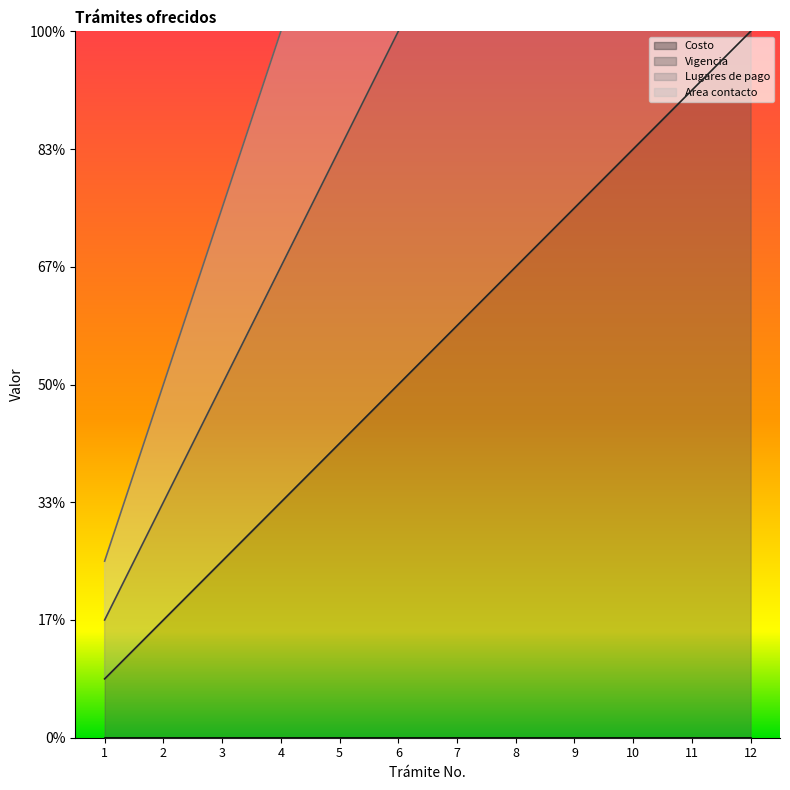

What is the approximate value of Area contacto at 11?

33